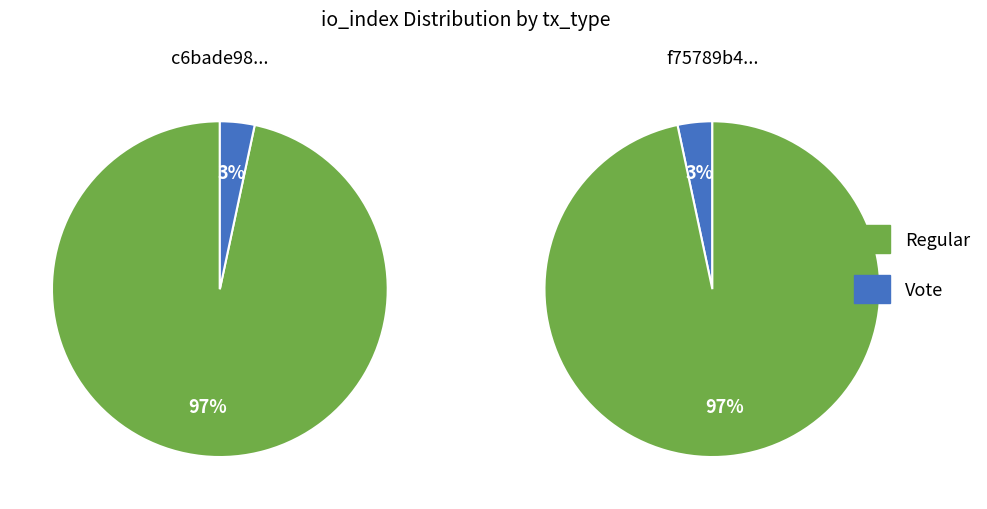

Which series has the largest range (max minus min)?

Regular